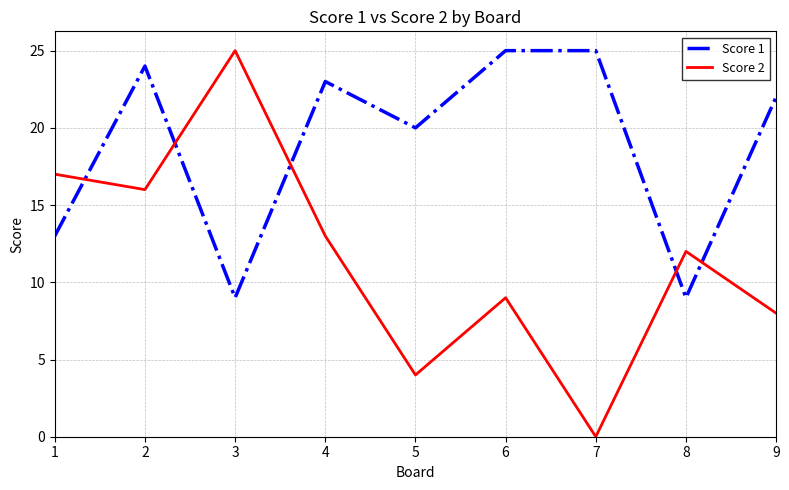

The Score 2 series shows 15 at 6. True or false?

False